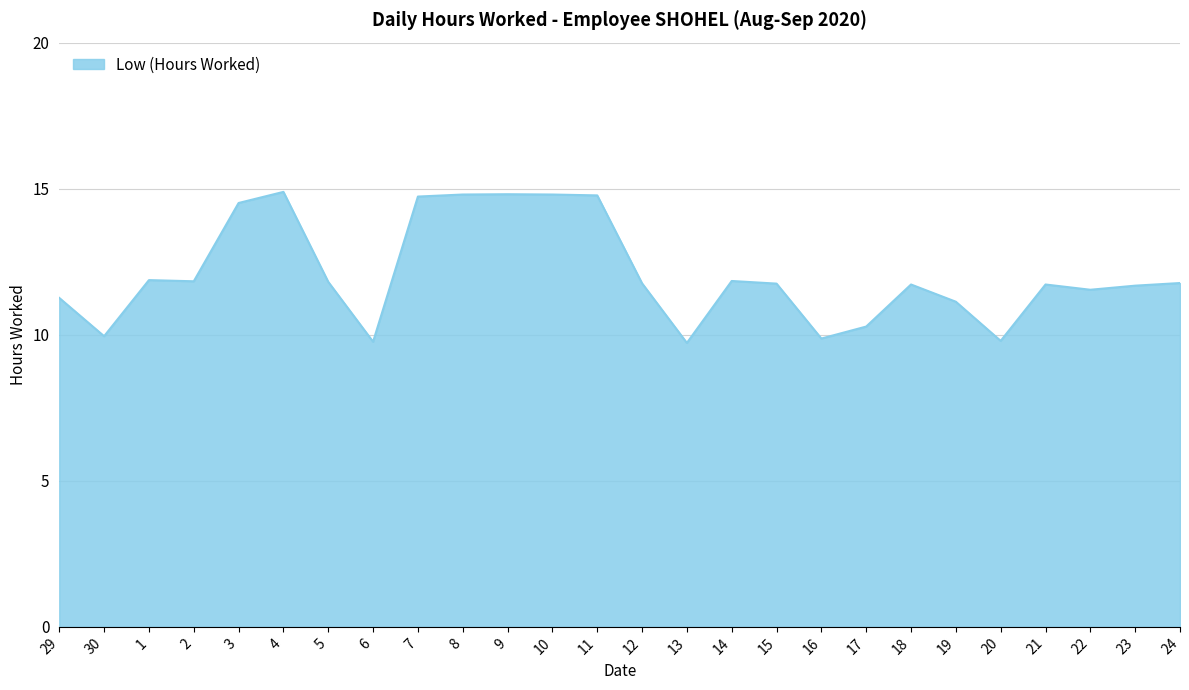

What position from the left is 4?

6